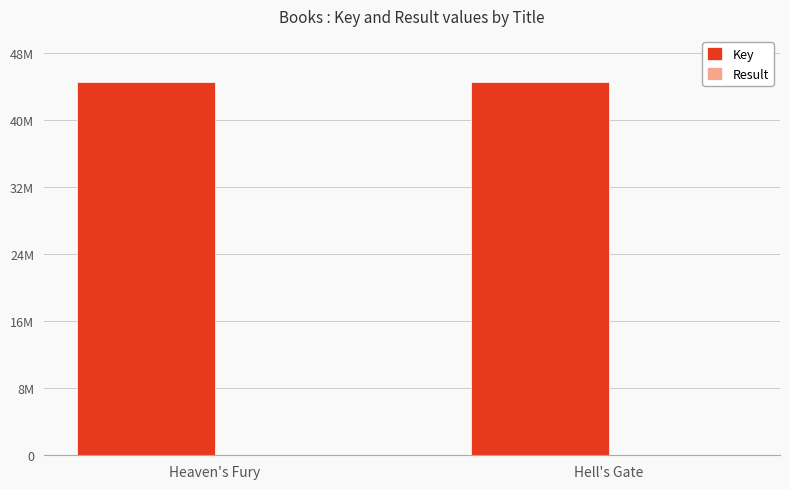

The value of Result at Hell's Gate is 3. True or false?

False